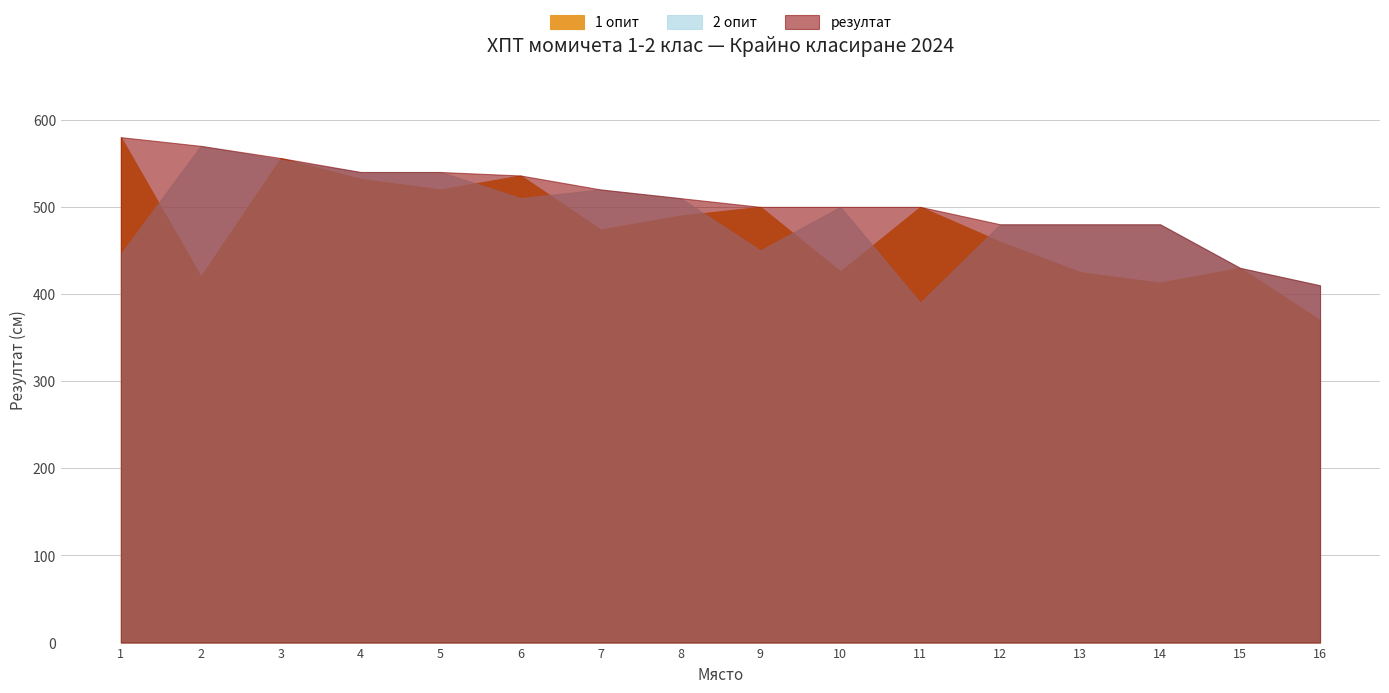

True or false: 1 опит and резултат cross at least once.

False